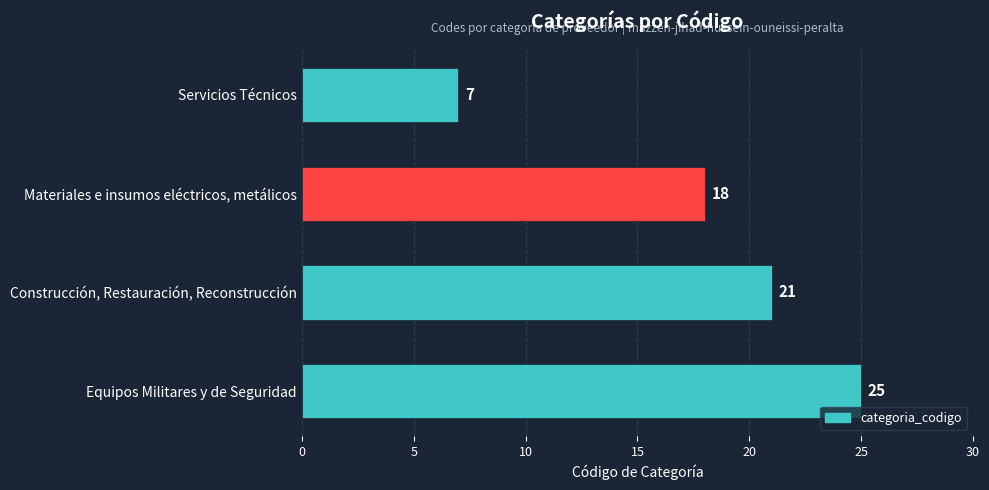

What is the difference between the maximum and second lowest values?

7